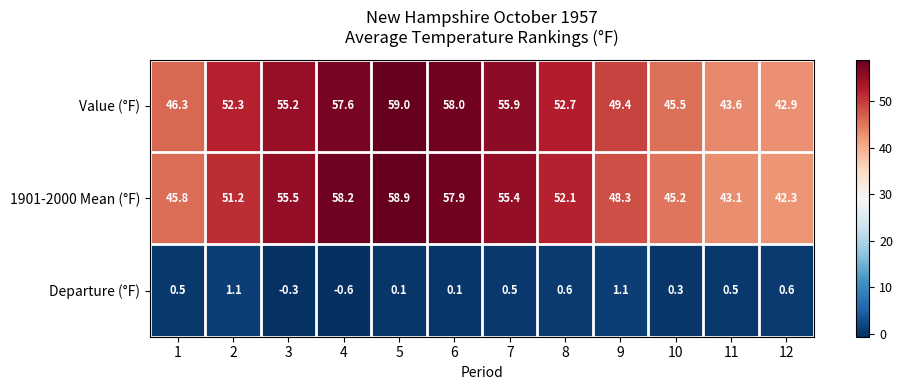

What is the sum of all Value (°F) values?

618.4